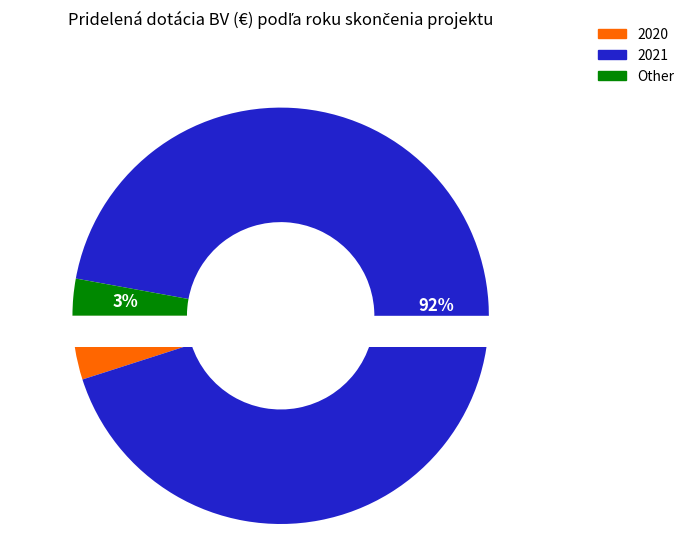

Is it true that 2020 is 29% of the pie?

False